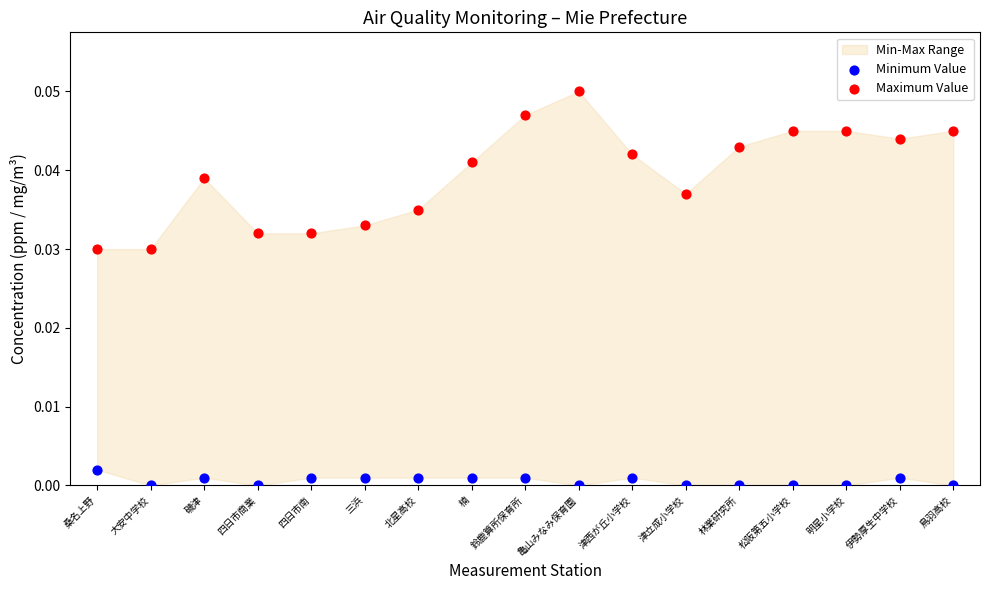

Which series has the largest Y range (max minus min)?

Maximum Value